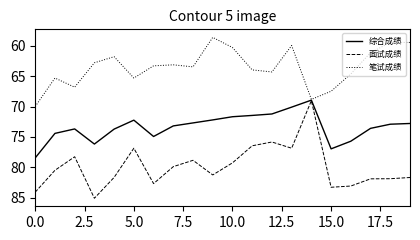

Rank the series by their average value, from highest to lowest.

面试成绩, 综合成绩, 笔试成绩